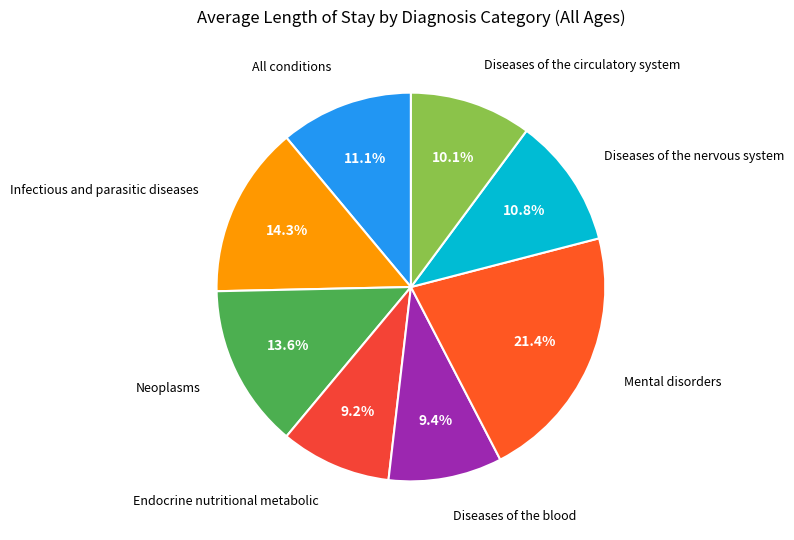

Which category has the smallest portion of the pie?

Endocrine nutritional metabolic